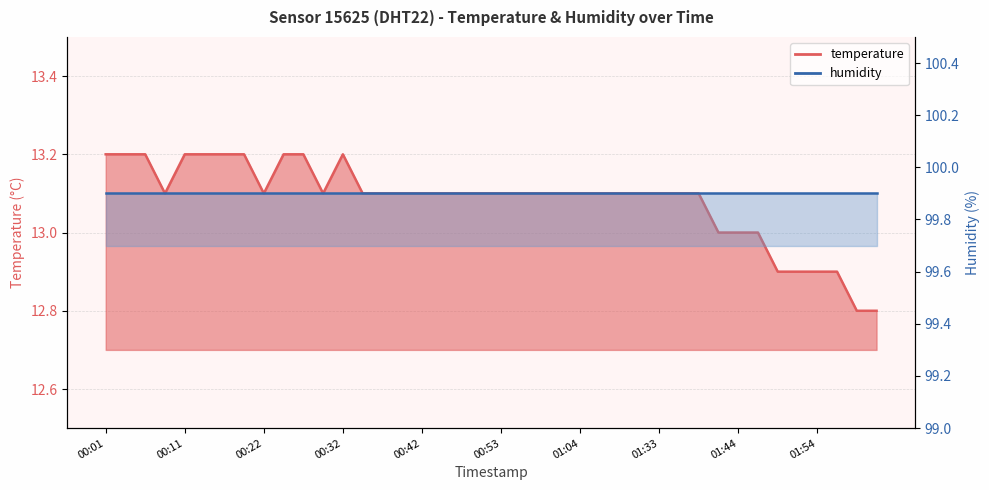

Reading left to right, what are all the values shown in this chart?

00:01=13.2	00:03=13.2	00:06=13.2	00:08=13.1	00:11=13.2	00:14=13.2	00:16=13.2	00:19=13.2	00:22=13.1	00:24=13.2	00:27=13.2	00:29=13.1	00:32=13.2	00:34=13.1	00:37=13.1	00:39=13.1	00:42=13.1	00:45=13.1	00:48=13.1	00:51=13.1	00:53=13.1	00:56=13.1	00:59=13.1	01:01=13.1	01:04=13.1	01:10=13.1	01:21=13.1	01:28=13.1	01:33=13.1	01:36=13.1	01:39=13.1	01:41=13.0	01:44=13.0	01:46=13.0	01:49=12.9	01:51=12.9	01:54=12.9	01:56=12.9	01:59=12.8	02:01=12.8